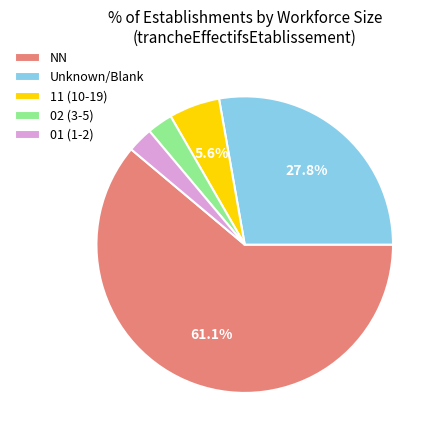

Which slice is the largest?

NN